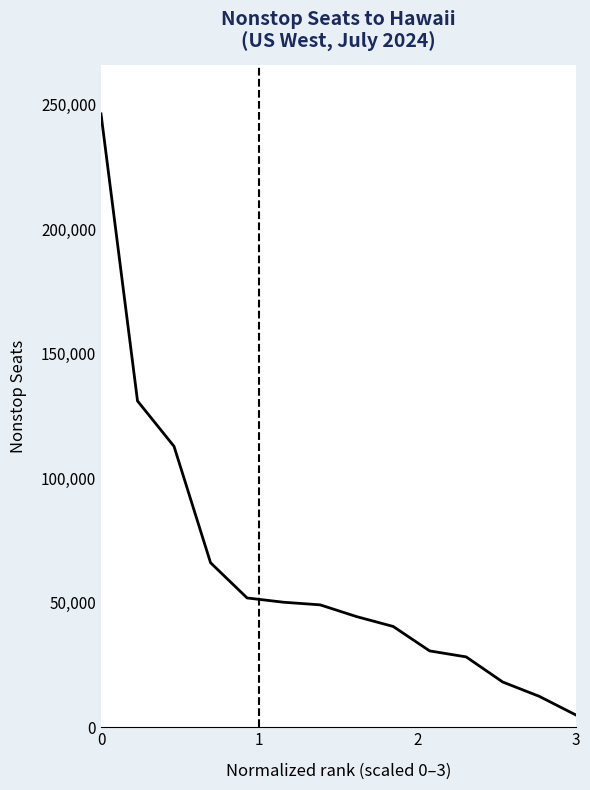

What is the greatest value displayed?

246225